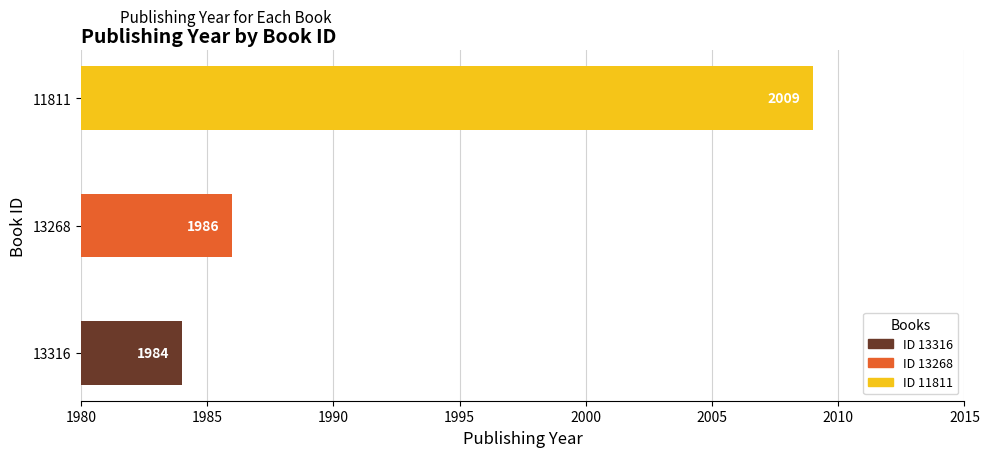

True or false: the data shows 1048 at 13268.

False